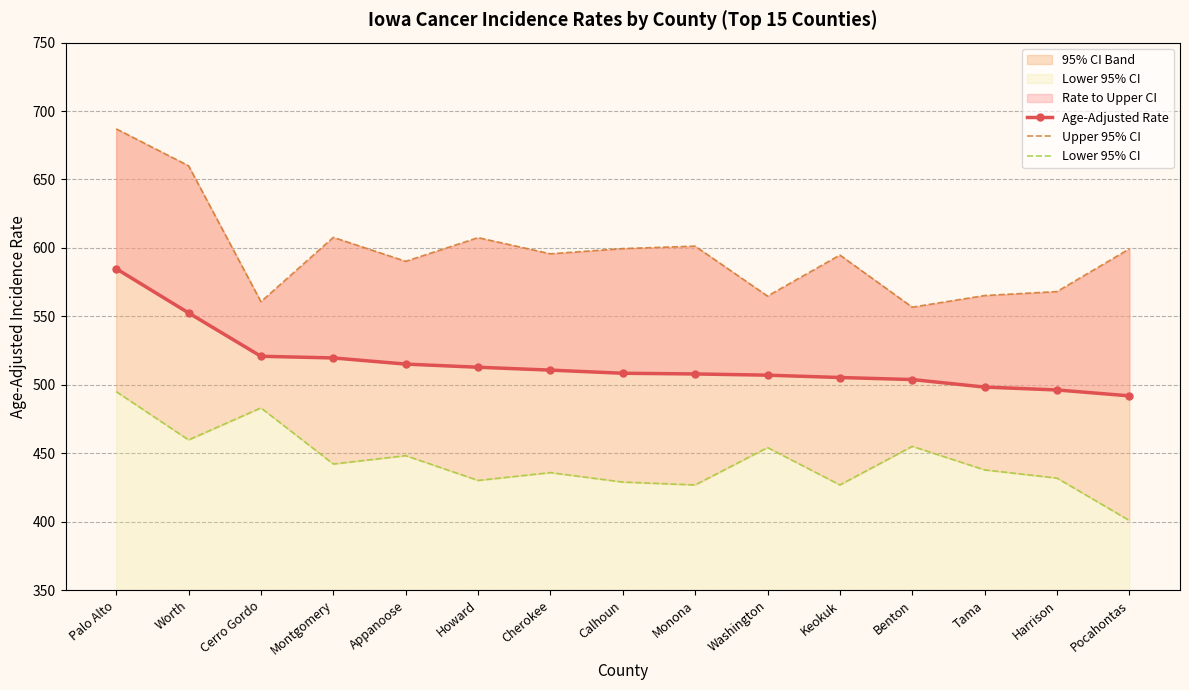

List the series in order of their overall mean, highest first.

Upper 95% CI, Age-Adjusted Rate, Lower 95% CI